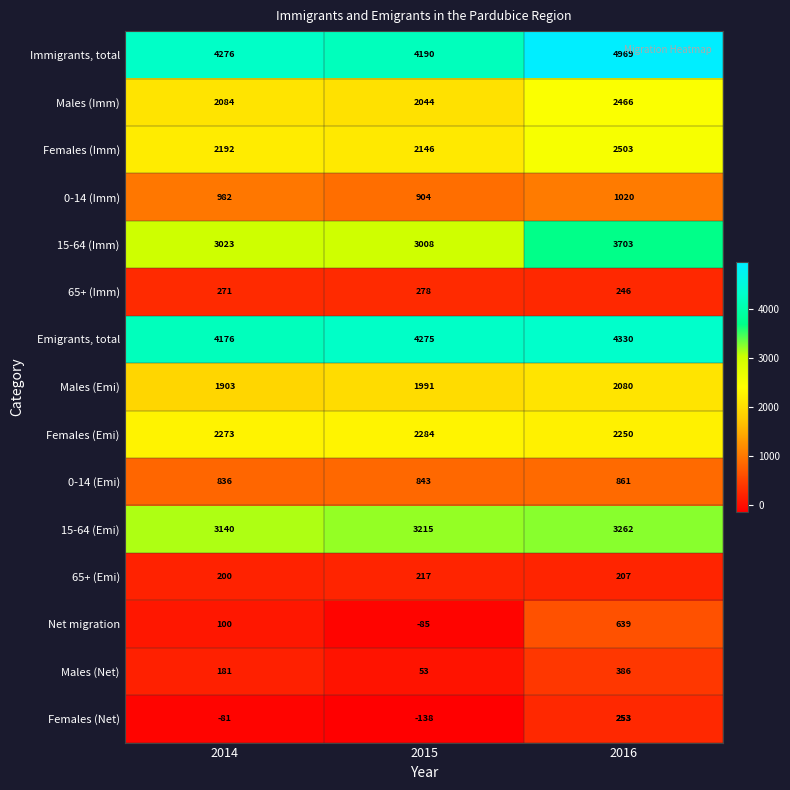

How many data points in Net migration are less than 100?

1